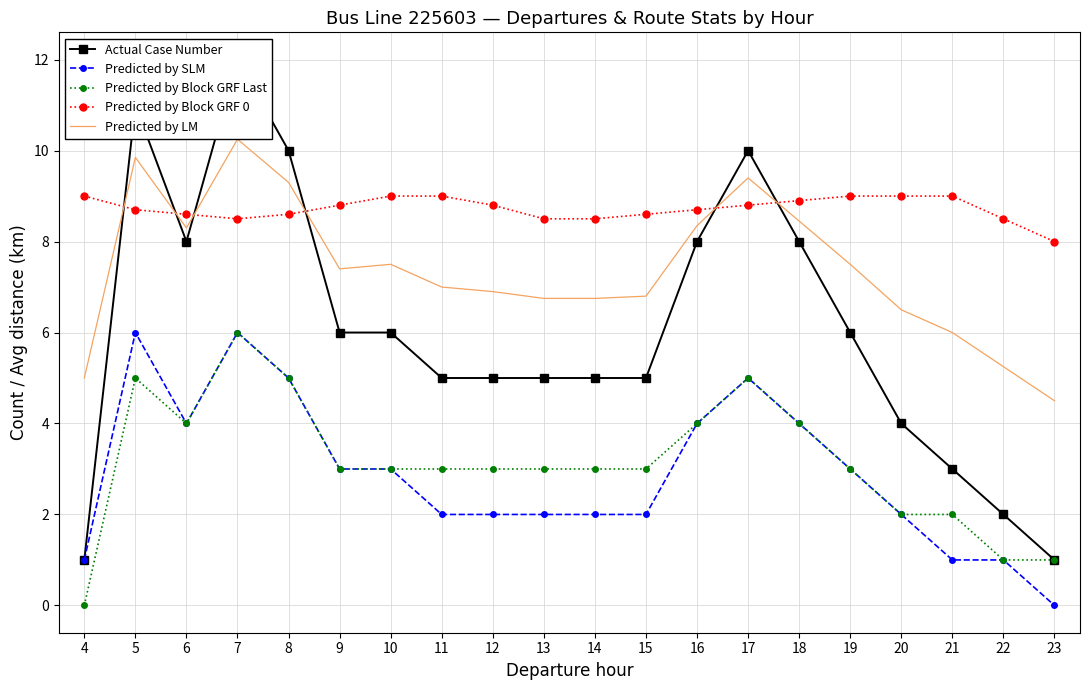

True or false: Predicted by LM and Predicted by SLM intersect in this chart.

False